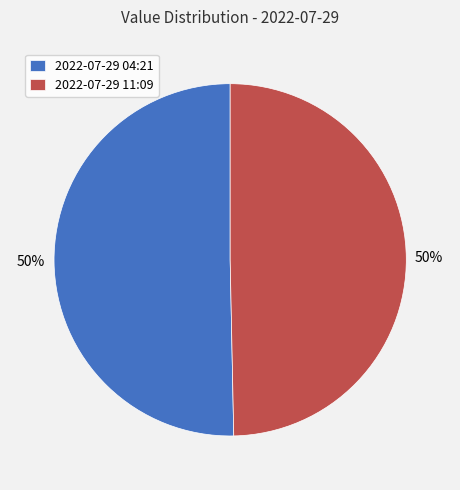

What percentage is the 2022-07-29 11:09 slice, to the nearest percent?

50%